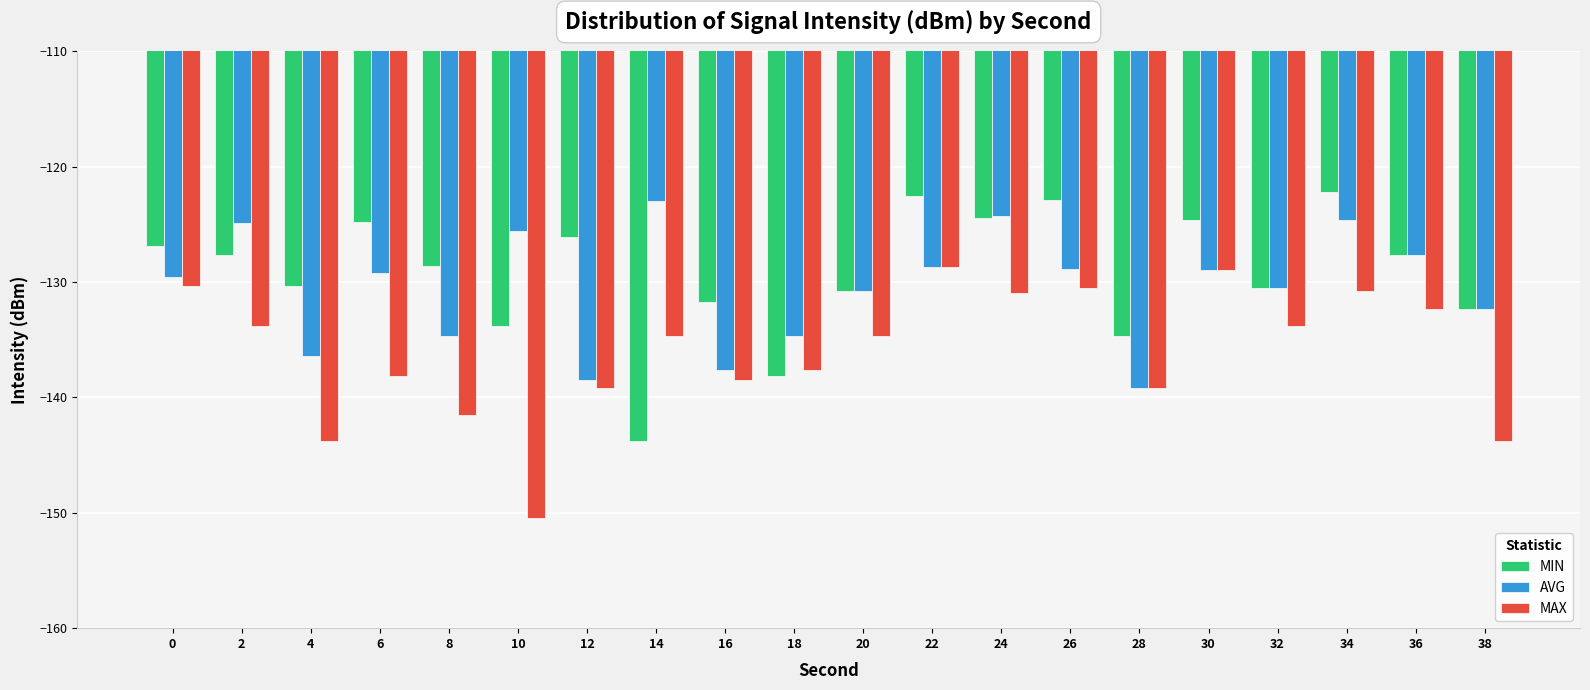

What is the average value of the AVG series?

-130.5